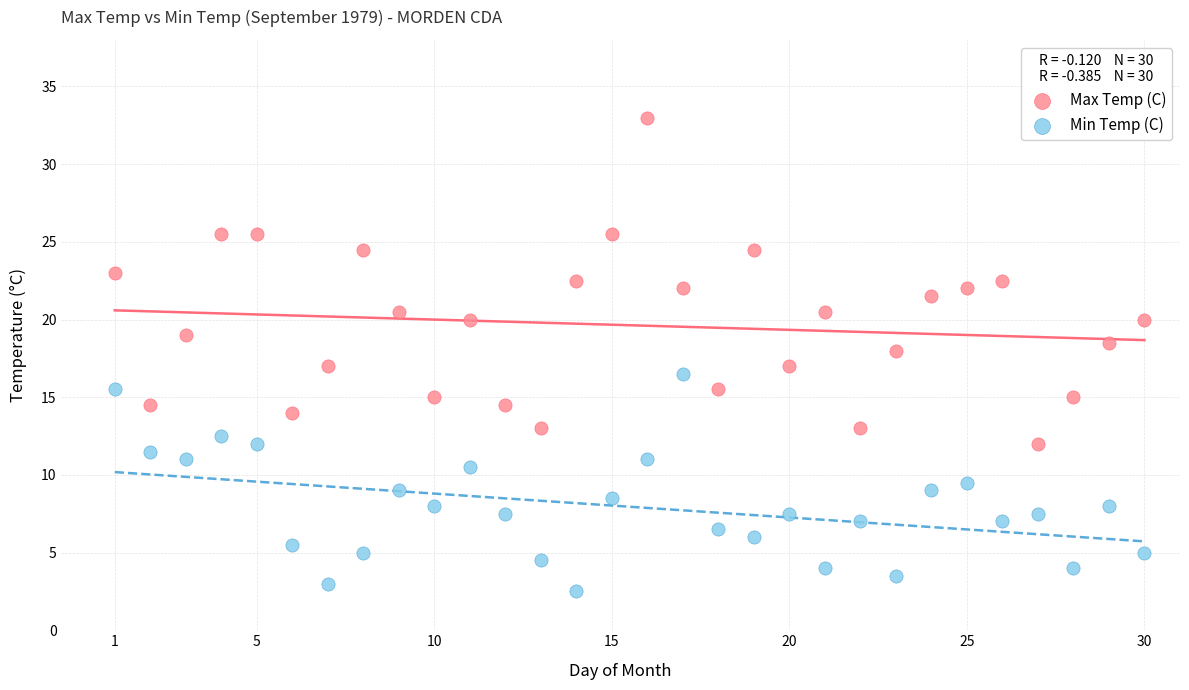

Across all data points, what is the range of Y values (max minus min)?

30.5